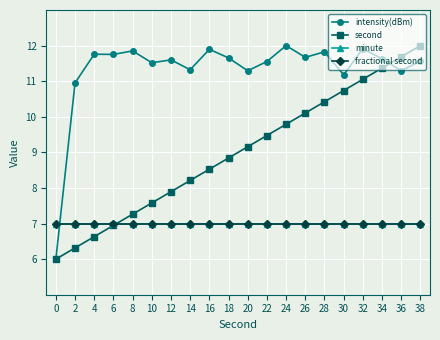

At how many categories does at least one series exceed 10?

19